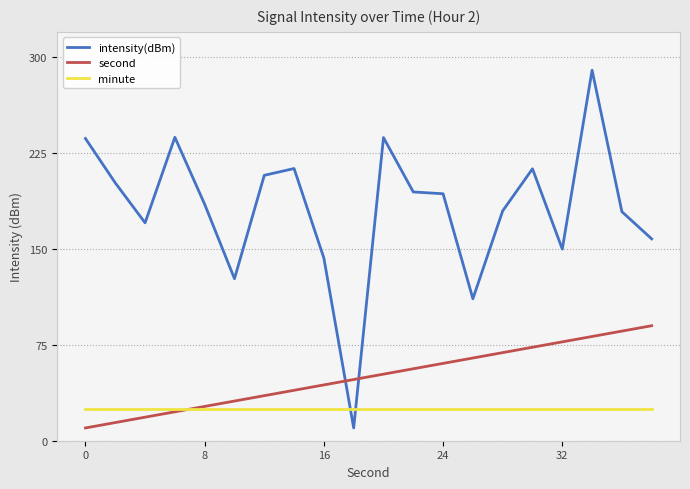

How many lines are shown in the chart?

3